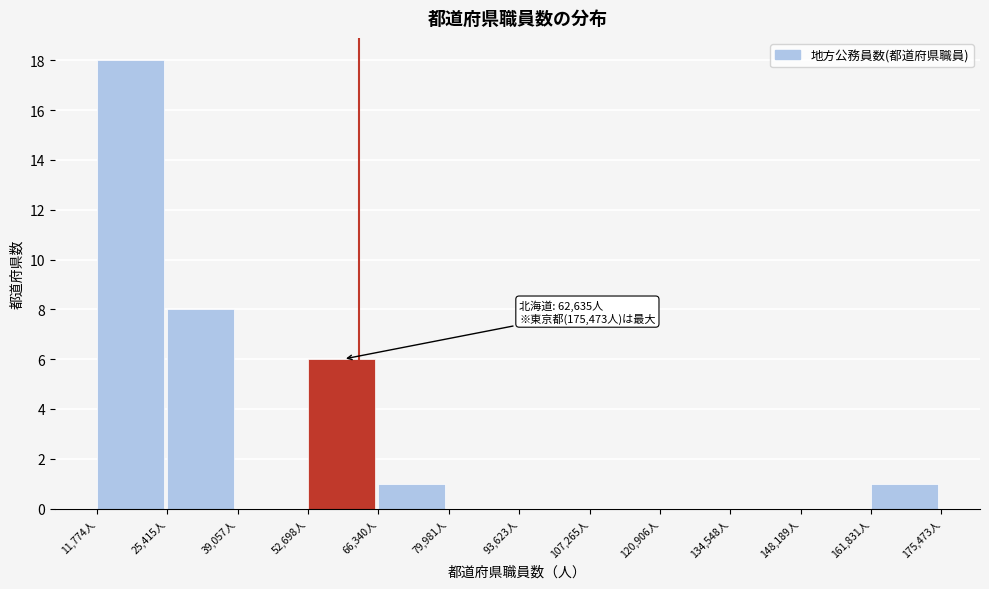

Which range on the x-axis has the tallest bar?

12000 to 26000